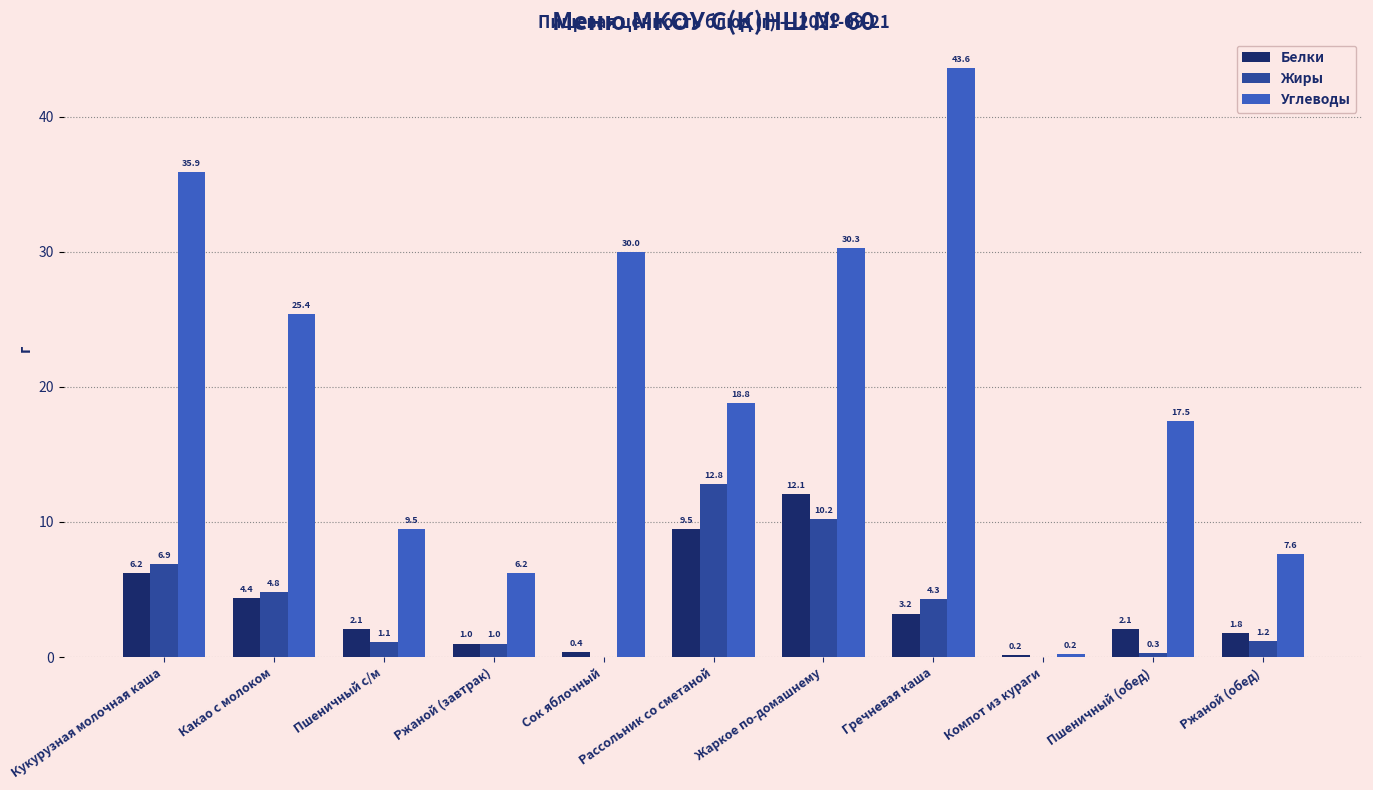

What is the sum of the Углеводы values at Сок яблочный and Гречневая каша?

73.6